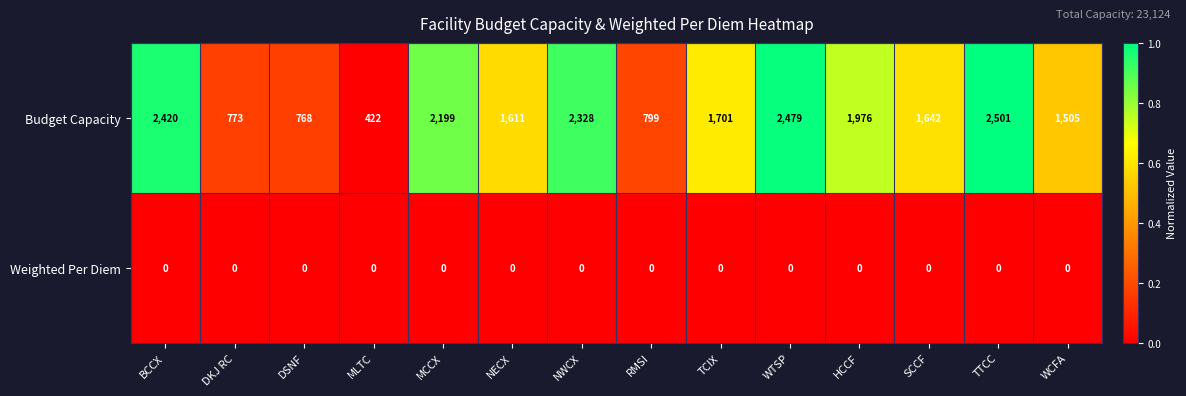

What is the approximate value of Budget Capacity at NWCX?

2328